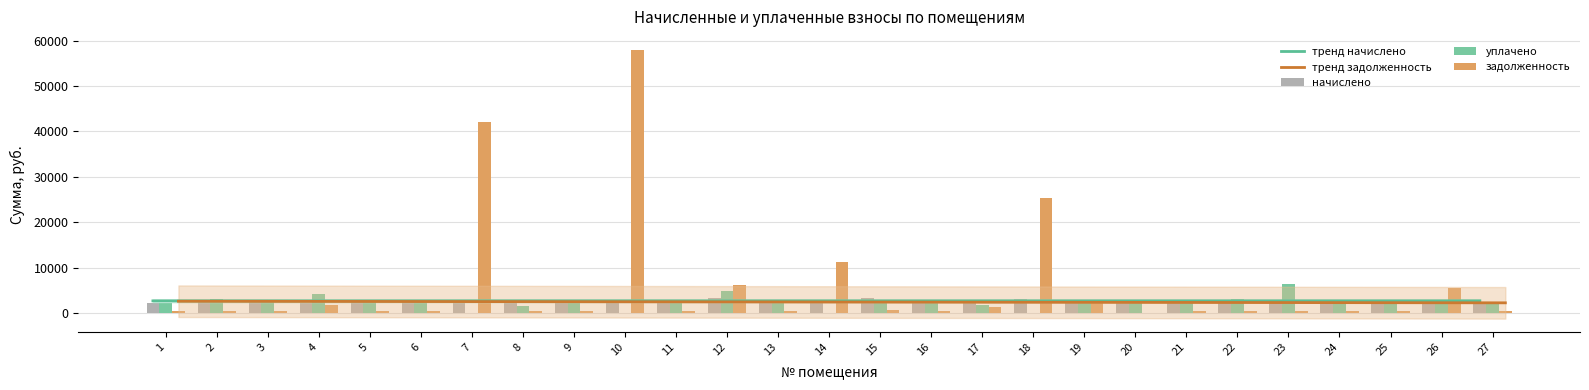

What is the average value of the задолженность series?

5966.7